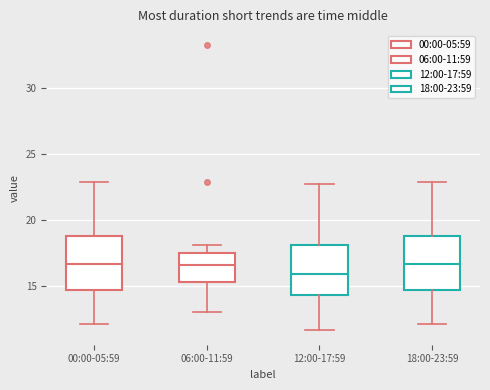

Reading left to right, read every box against the y-axis: the position of its median line, the range the box covers, and the ends of its whiskers. The values are not printed on the chart, so give them approximately, as read against the axis.

00:00-05:59: median 16.5, box 14.5 to 19.0, whiskers 12.0 to 23.0
06:00-11:59: median 16.5, box 15.5 to 17.5, whiskers 13.0 to 18.0
12:00-17:59: median 16.0, box 14.5 to 18.0, whiskers 11.5 to 22.5
18:00-23:59: median 16.5, box 14.5 to 19.0, whiskers 12.0 to 23.0